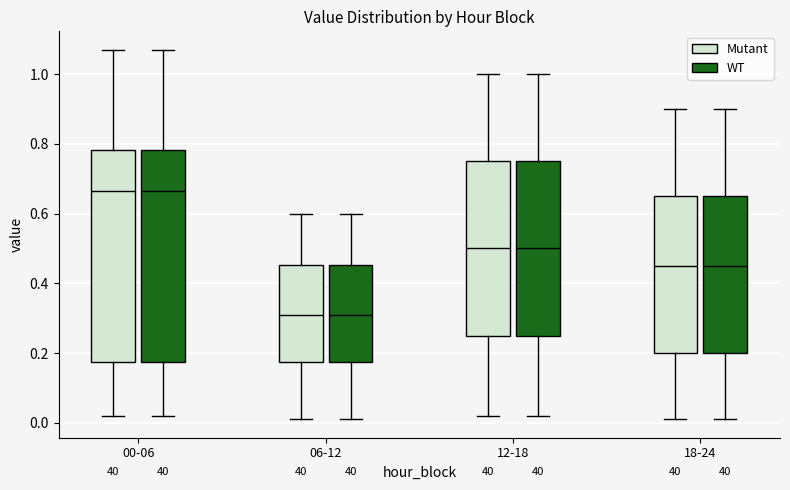

Reading left to right, transcribe this box plot: for each box, give where its median line is, the range the box spans, and where its two whiskers end, as read against the y-axis. The values are not printed on the chart, so give them approximately, as read against the axis.

00-06 (Mutant): median 0.66, box 0.18 to 0.78, whiskers 0.02 to 1.08
00-06 (WT): median 0.66, box 0.18 to 0.78, whiskers 0.02 to 1.08
06-12 (Mutant): median 0.32, box 0.18 to 0.46, whiskers 0.02 to 0.60
06-12 (WT): median 0.32, box 0.18 to 0.46, whiskers 0.02 to 0.60
12-18 (Mutant): median 0.50, box 0.26 to 0.76, whiskers 0.02 to 1.00
12-18 (WT): median 0.50, box 0.26 to 0.76, whiskers 0.02 to 1.00
18-24 (Mutant): median 0.46, box 0.20 to 0.66, whiskers 0.02 to 0.90
18-24 (WT): median 0.46, box 0.20 to 0.66, whiskers 0.02 to 0.90